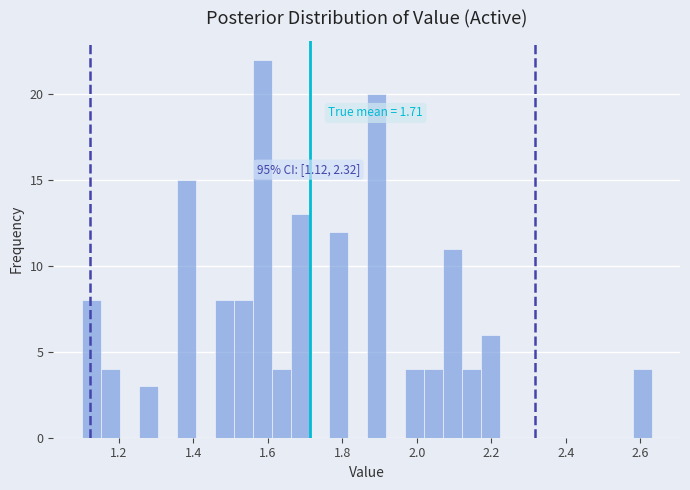

Read against the x-axis, roughly where is the centre of the tallest bar?

1.58